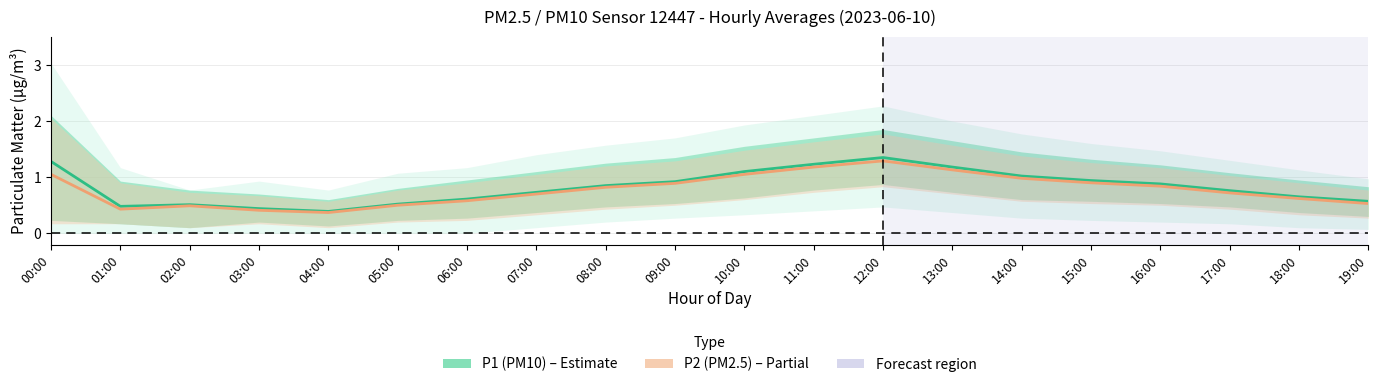

The value of P2 (PM2.5) at 02:00 is 0.9. True or false?

False